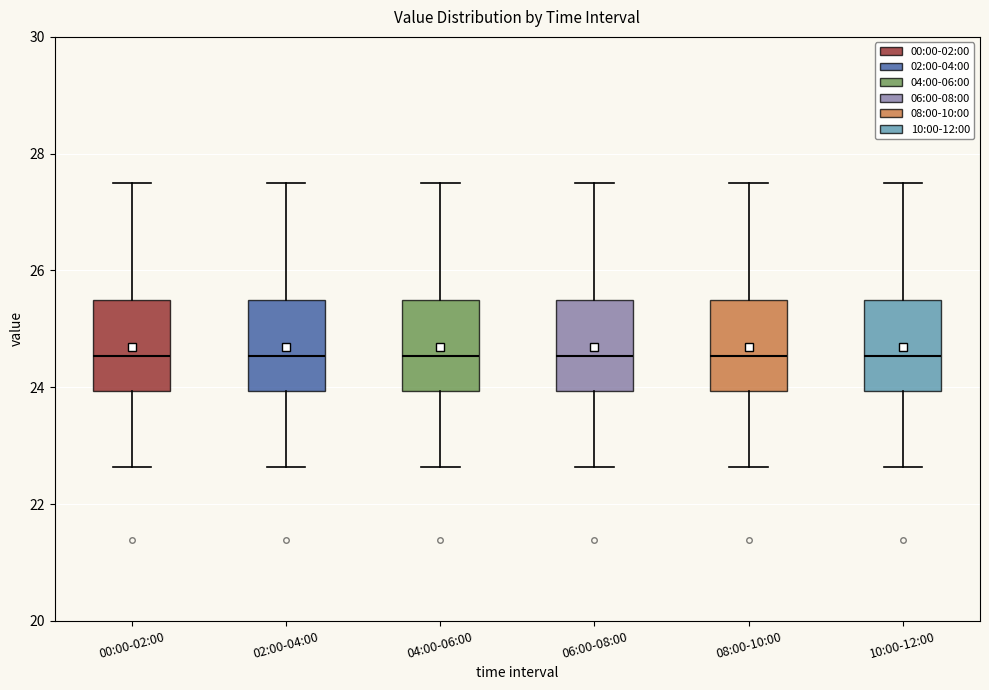

Where does the upper whisker of the box for 00:00-02:00 end on the y-axis? The values are not printed on the chart, so give them approximately, as read against the axis.

27.6